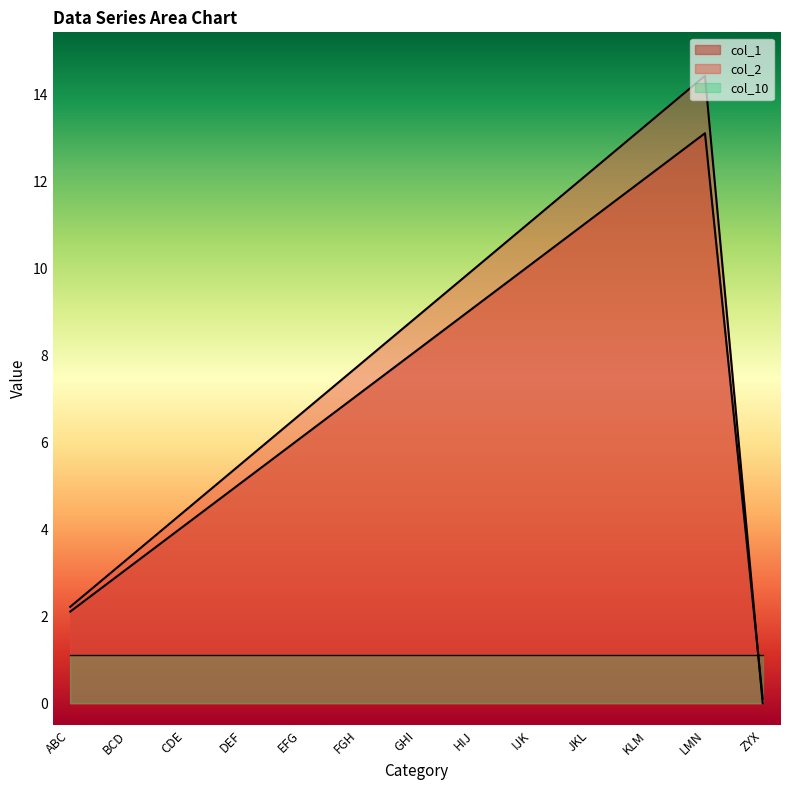

Where do col_2 and col_1 first cross each other?

LMN and ZYX